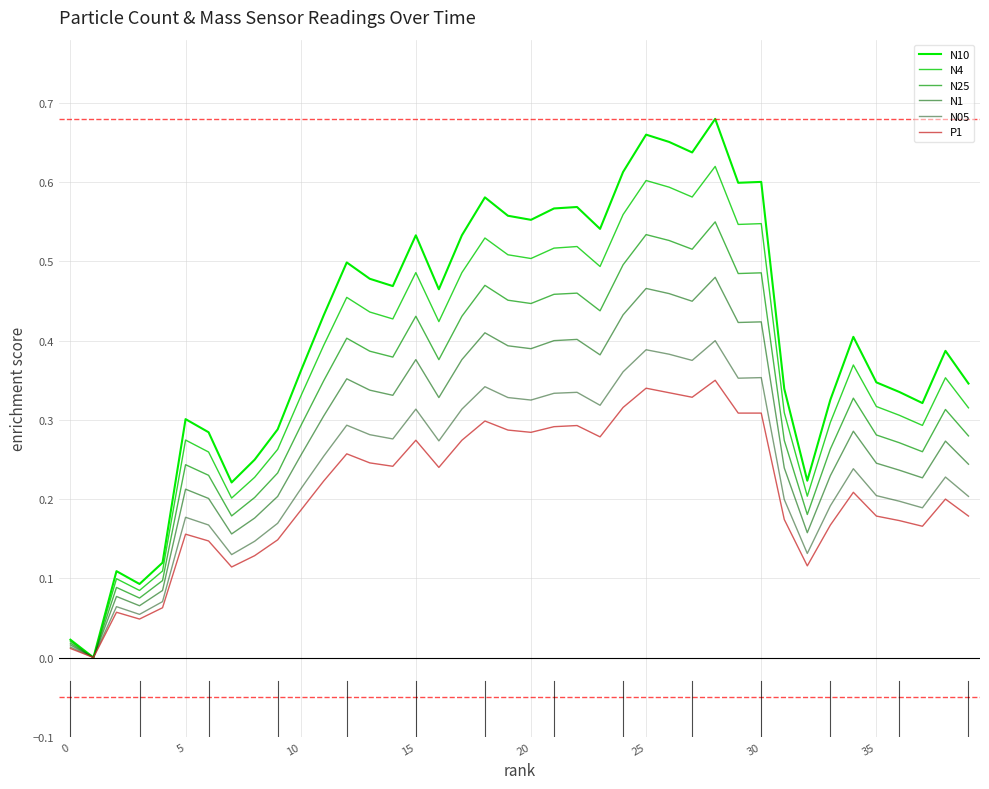

Does the chart have visible grid lines?

Yes